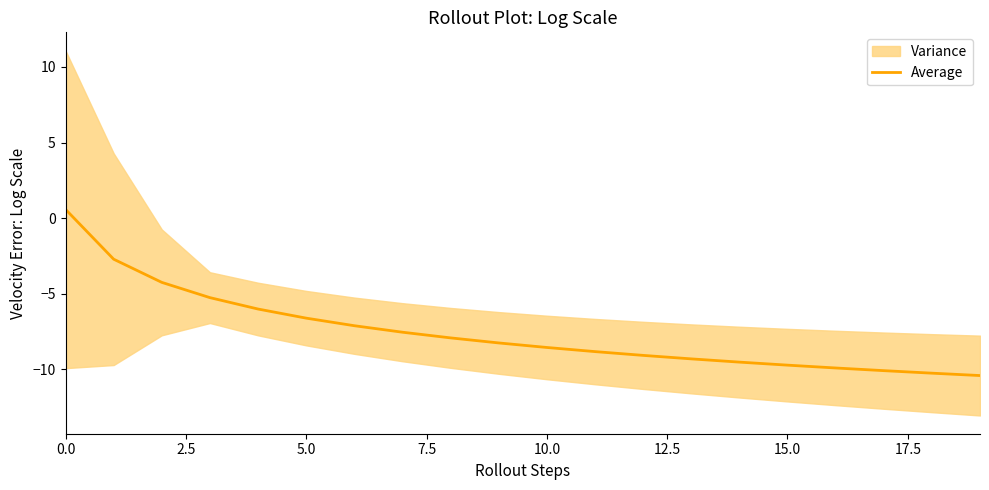

How many values are below -8?

11